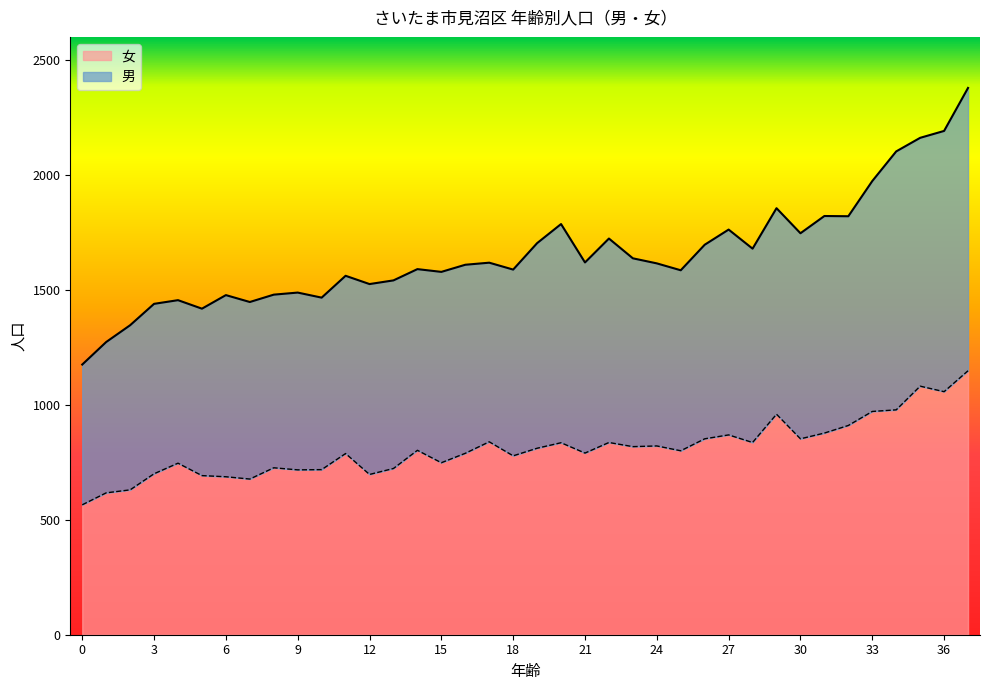

Where is the first local minimum for 女?

7